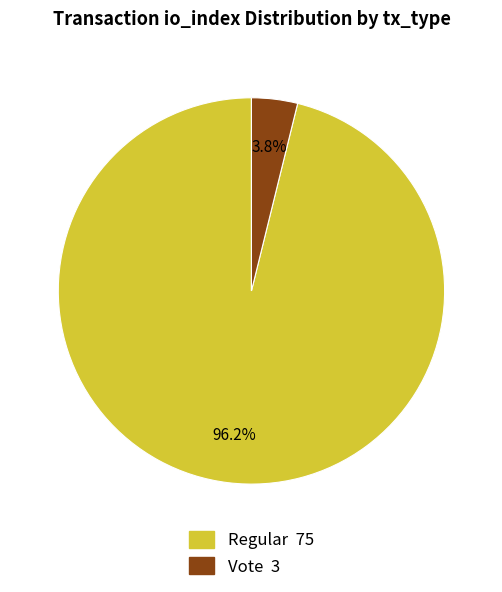

Does any single category account for the majority?

Yes